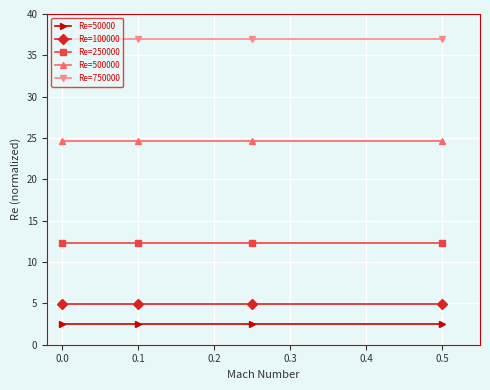

Which series has the largest total across all categories?

Re=750000